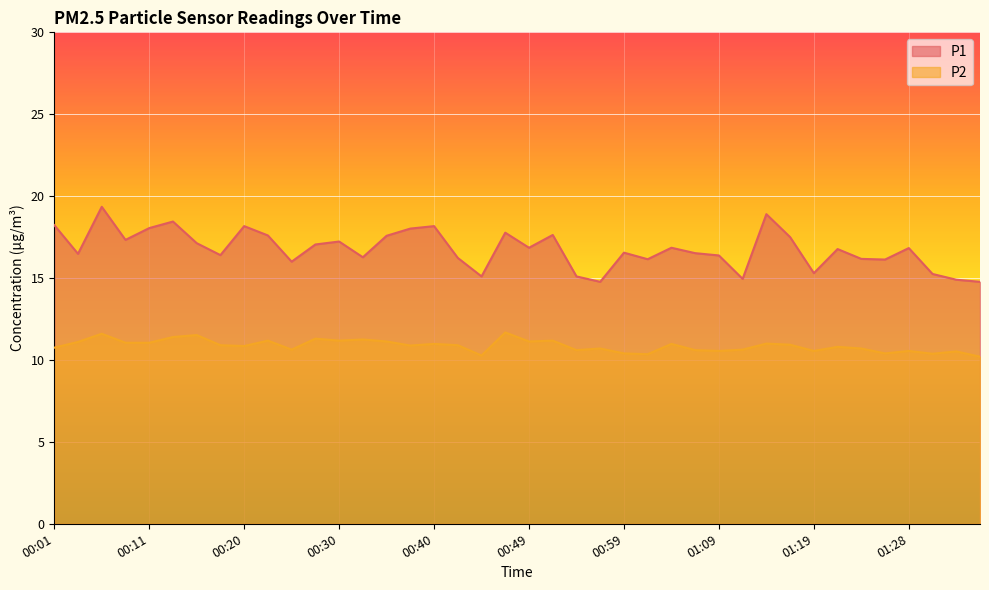

Is it true that P1 equals 6.4 at 01:26?

False